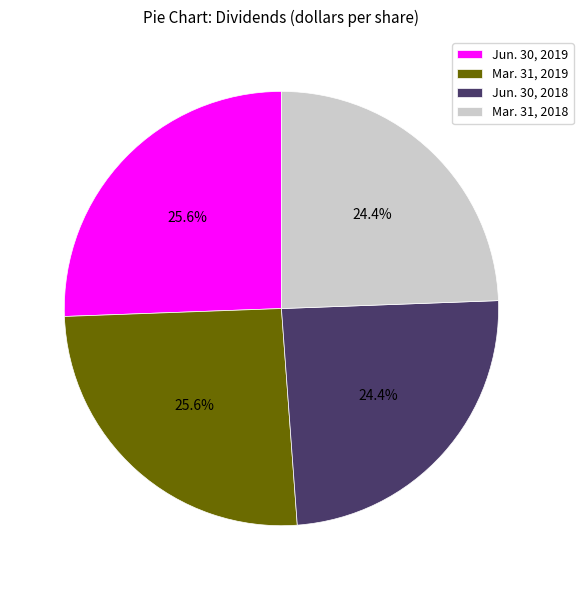

To the nearest percent, what is the average slice percentage?

25%